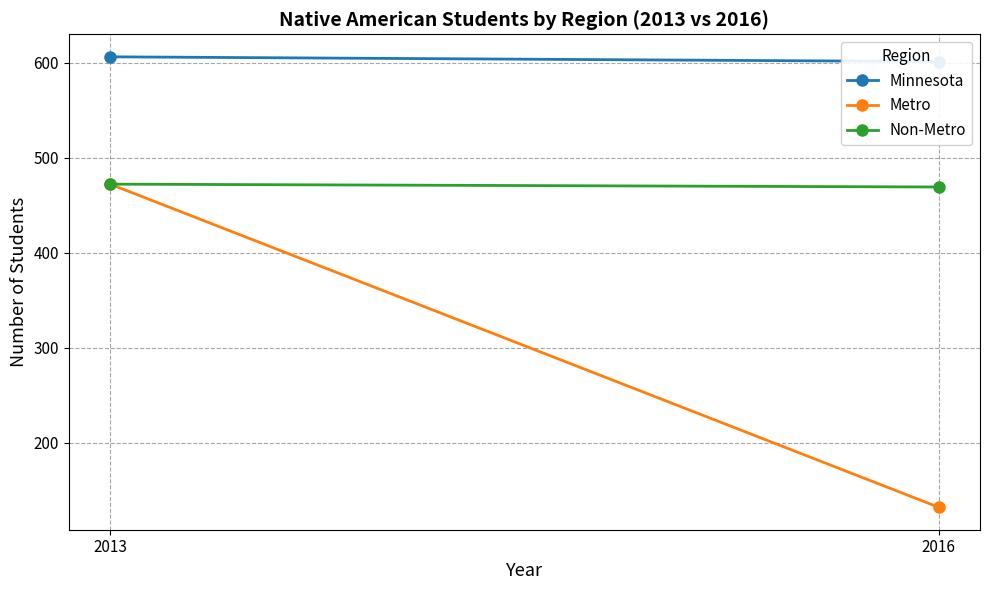

Between 2013 and 2016, which series saw the biggest shift?

Metro